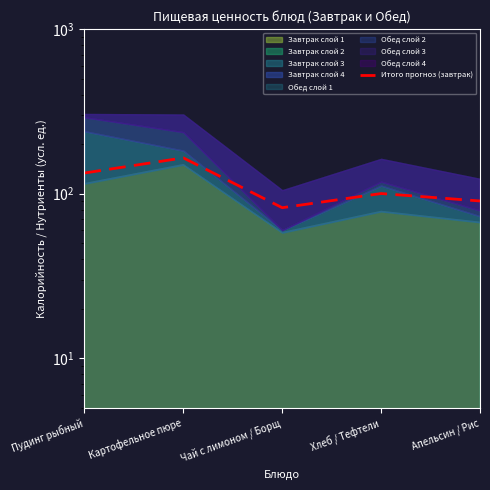

What is the average value?

114.2